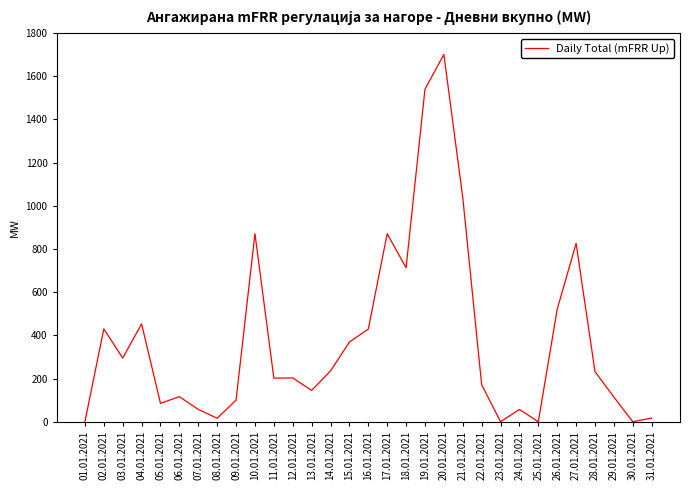

Is this an area chart (filled region under the line)?

No